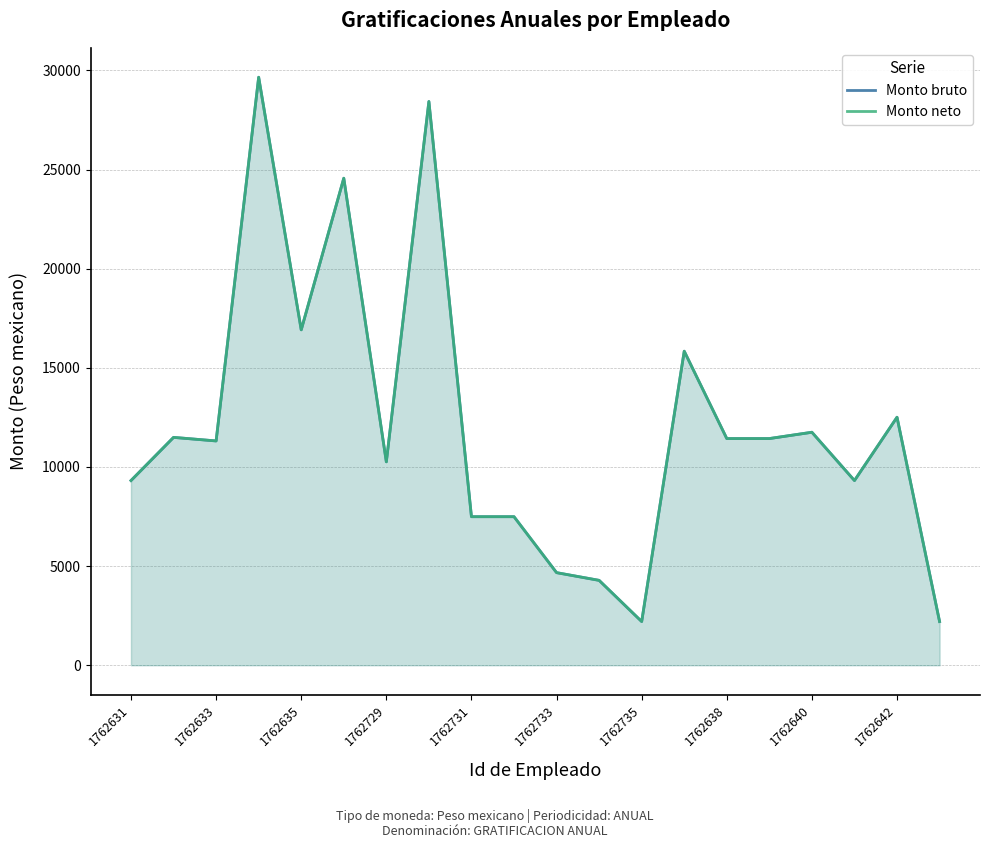

Rank the series at 19 from highest to lowest value.

Monto bruto, Monto neto